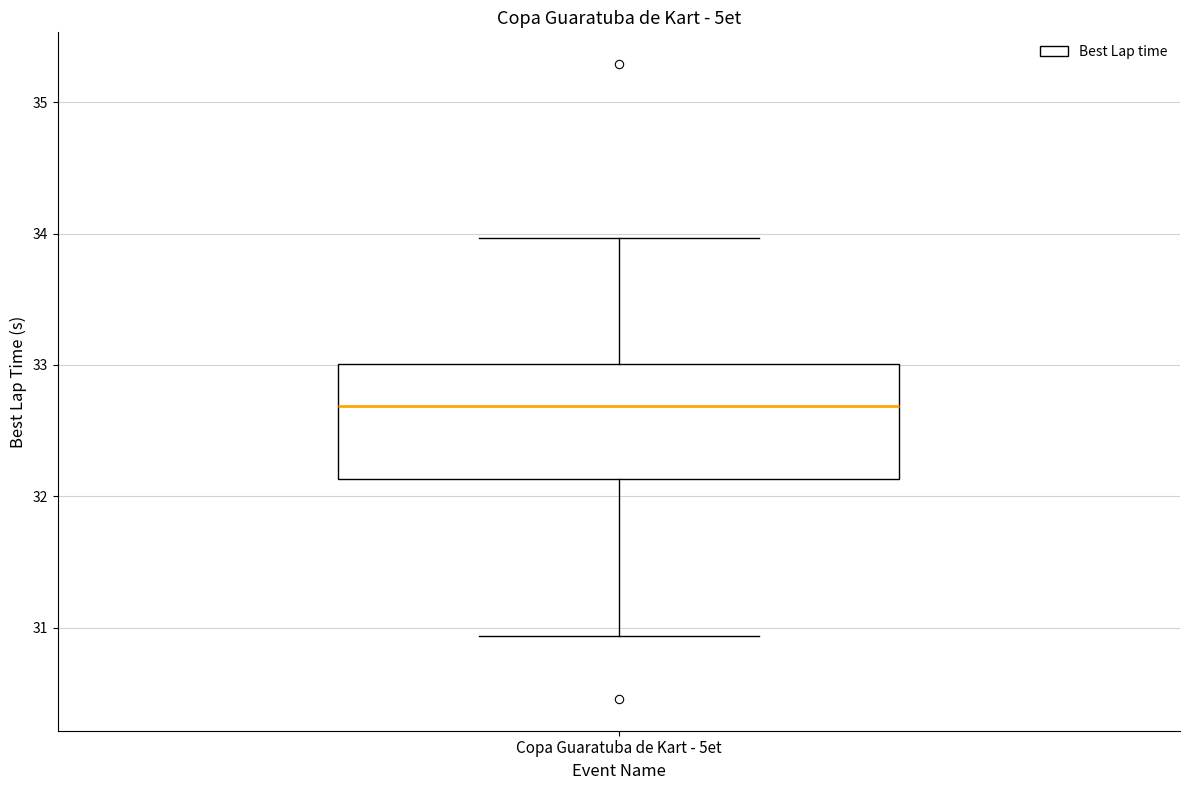

Transcribe this box plot: give where the median line is, the range the box spans, and where the two whiskers end, as read against the y-axis. The values are not printed on the chart, so give them approximately, as read against the axis.

median 32.7, box 32.1 to 33.0, whiskers 30.9 to 34.0